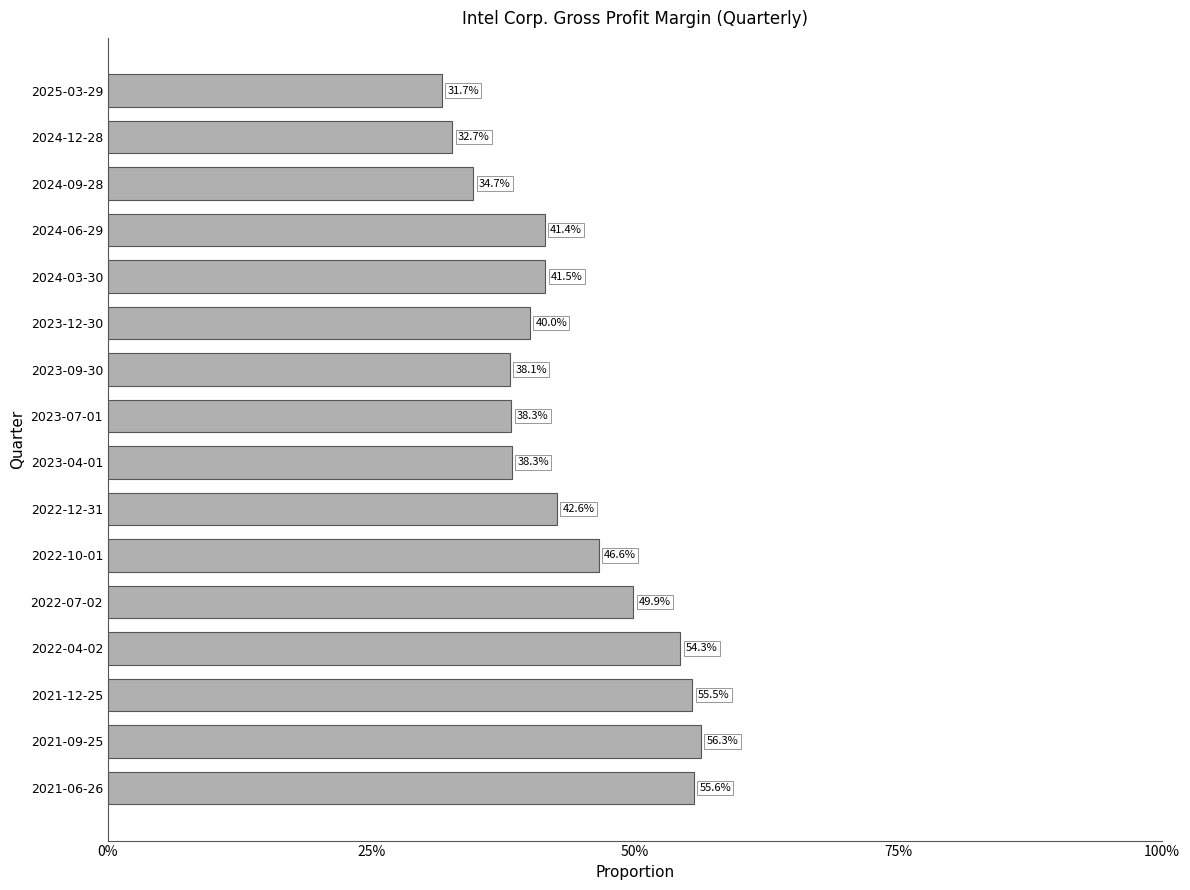

Are the bars horizontal?

Yes